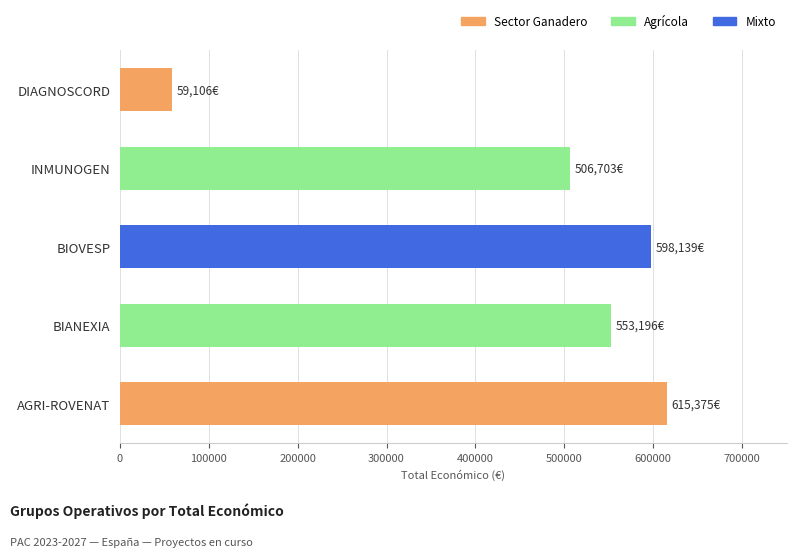

Are the bars grouped side by side (vs. stacked)?

No